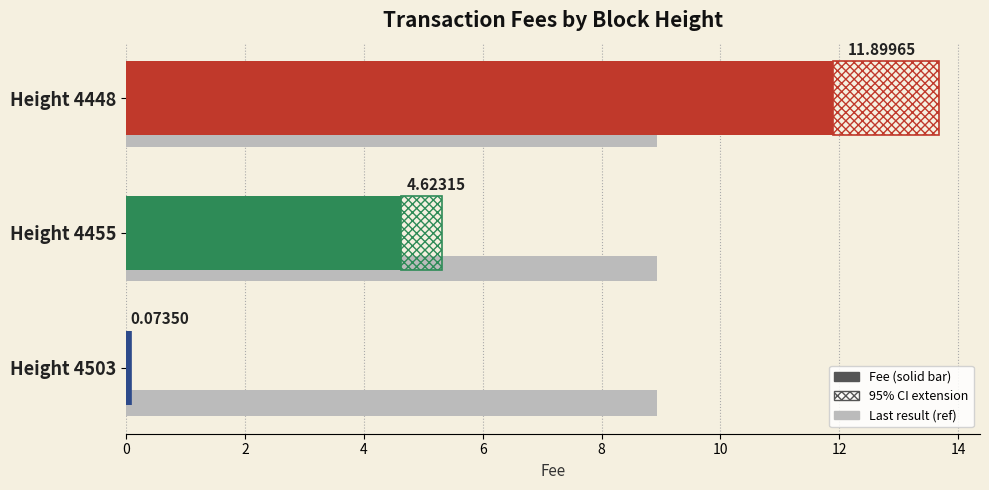

What is the difference between the second highest and minimum values?

4.5